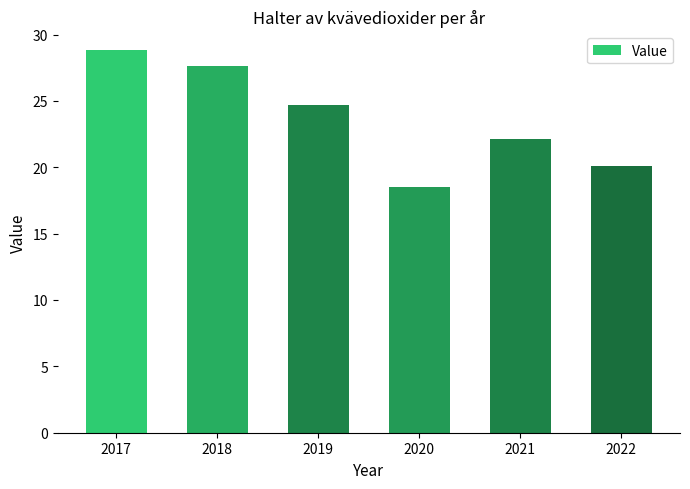

Approximately how many times larger is the value at 2018 compared to 2022?

1.4